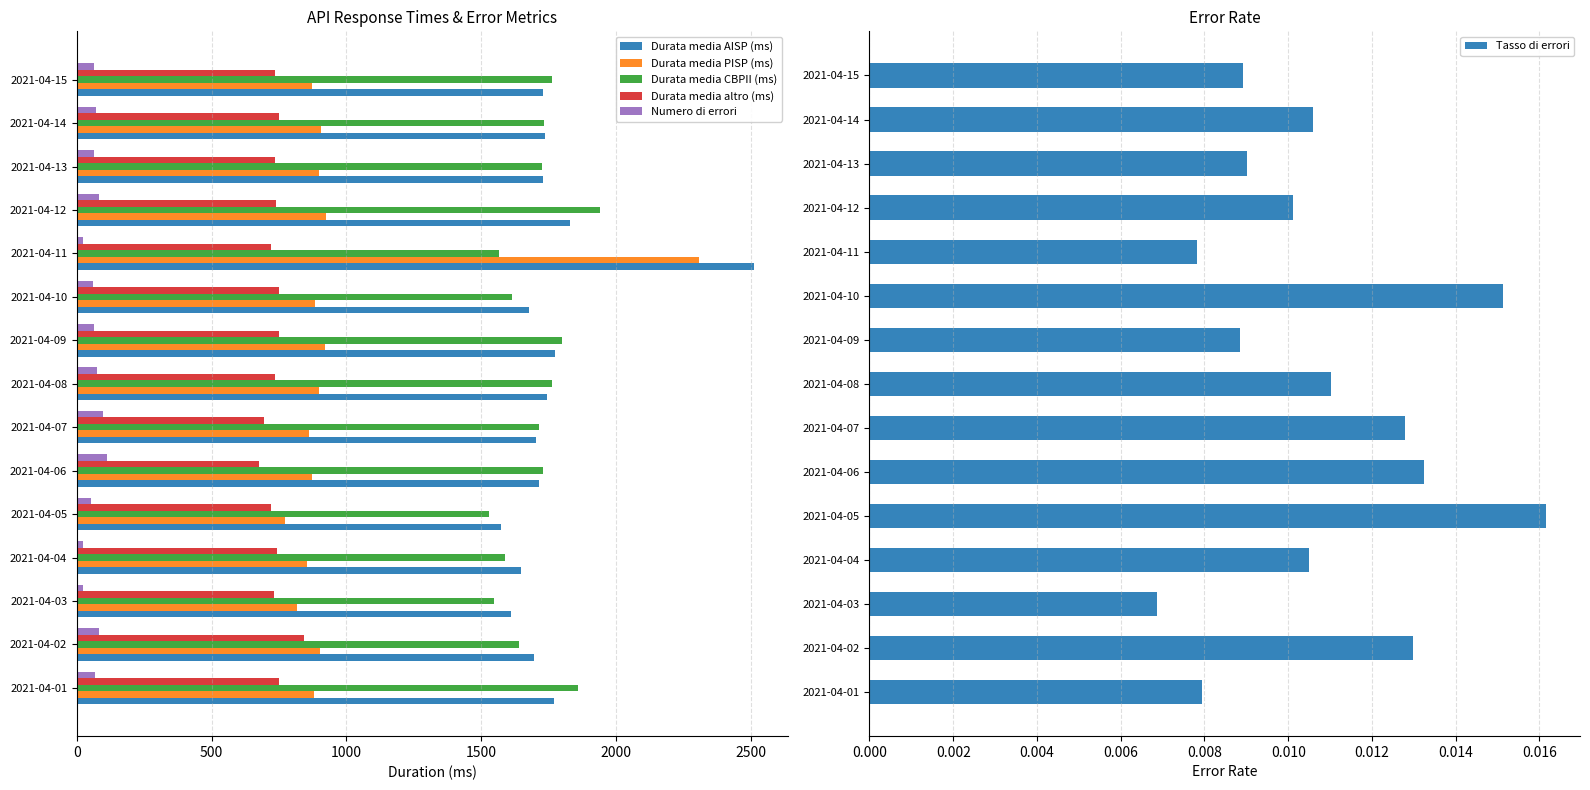

What is the difference between the maximum and second lowest values in the Durata media altro (ms) series?

151.1